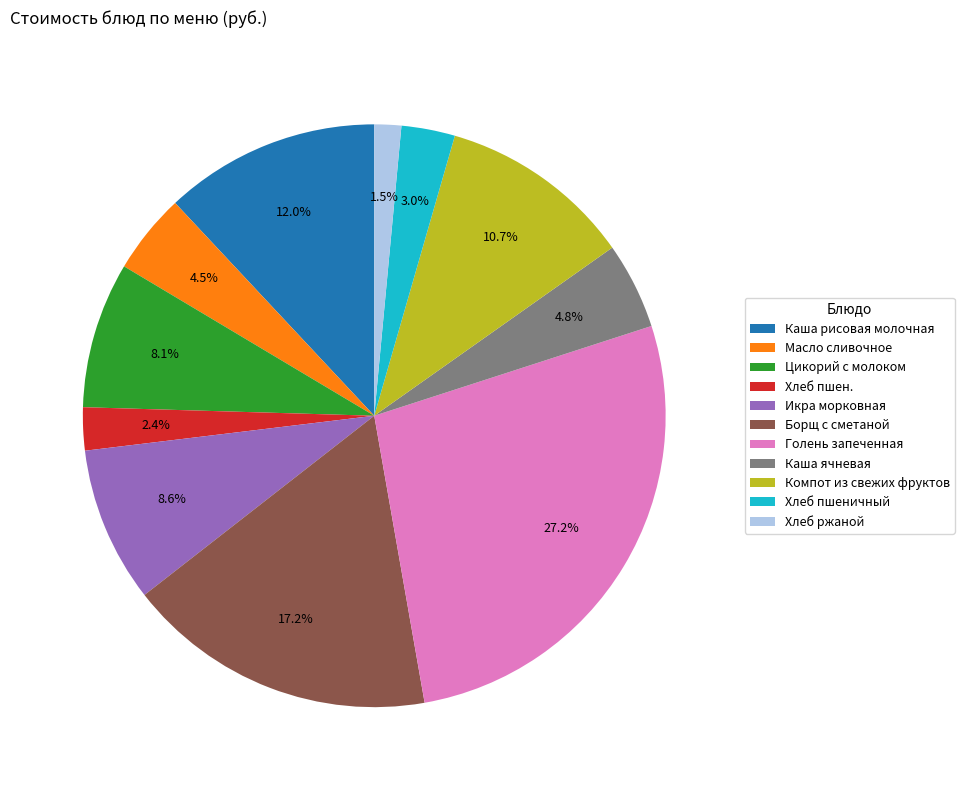

To the nearest percent, what percentage of the pie is Хлеб пшен.?

2%